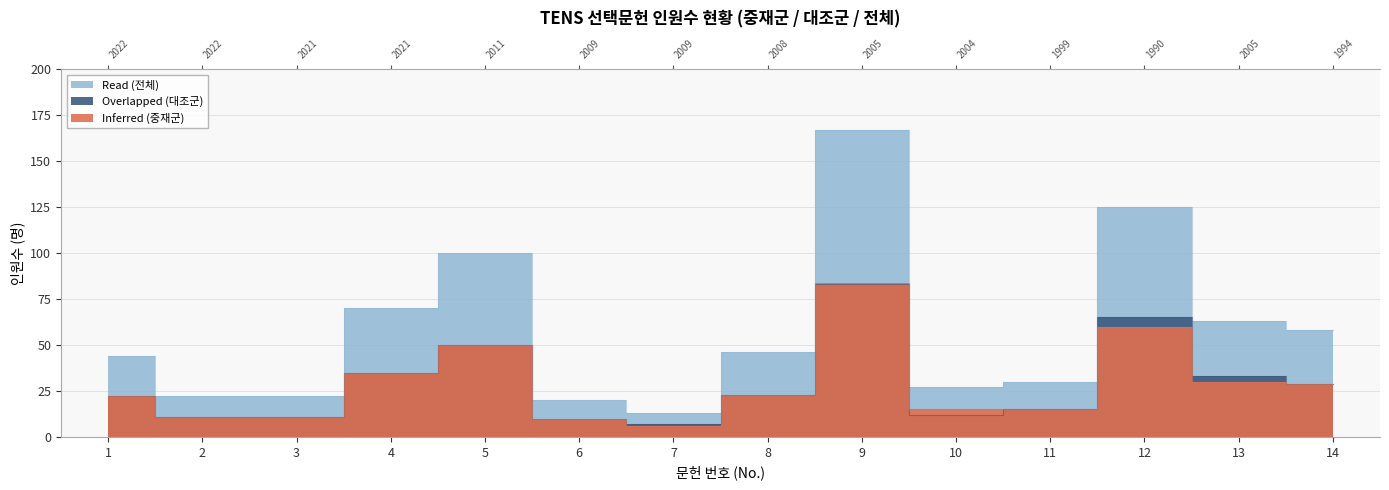

The Read (전체) series shows 48 at 4. True or false?

False